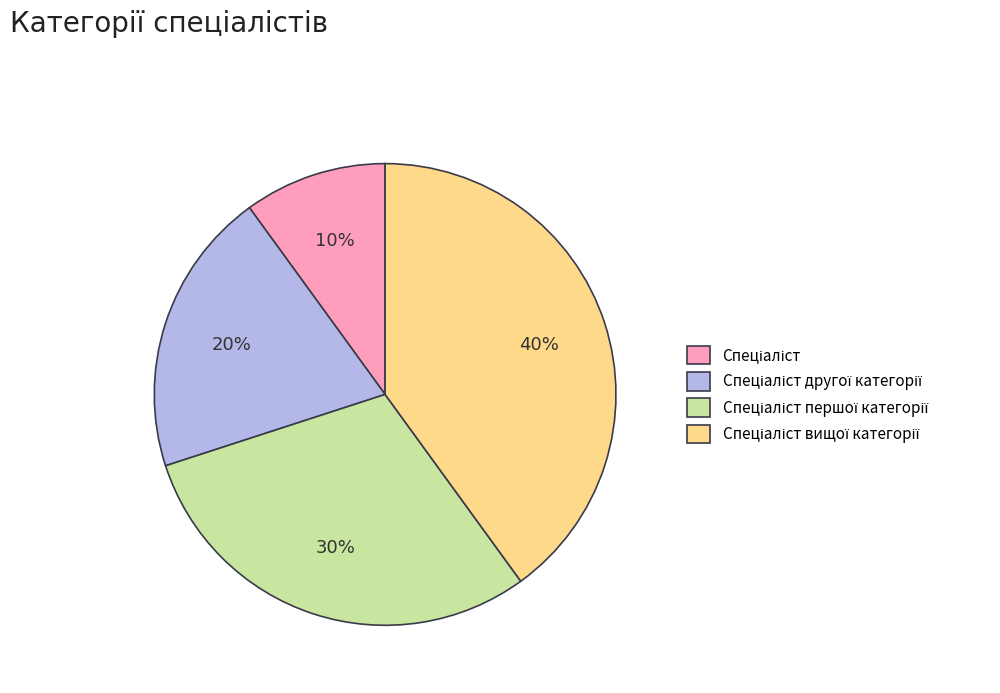

To the nearest percent, what is the average slice percentage?

25%